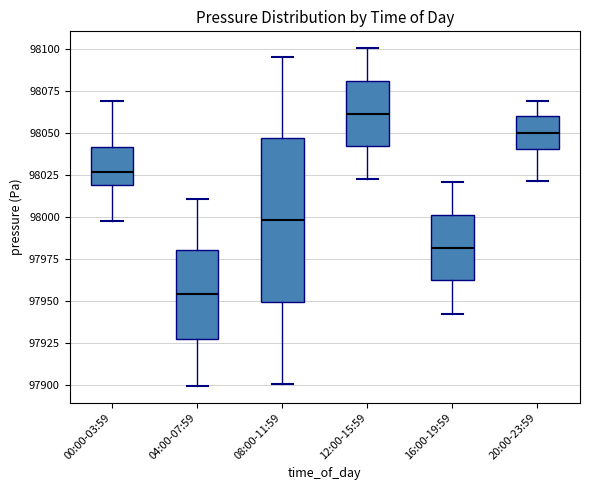

Comparing the boxes themselves (not the whiskers), which one is the tallest?

08:00-11:59